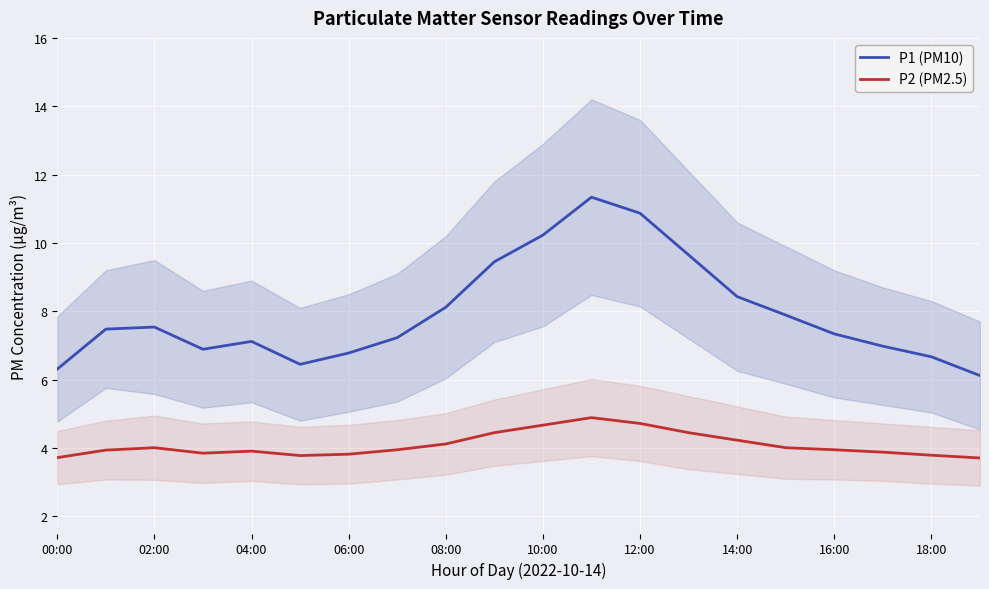

How many lines are shown in the chart?

2